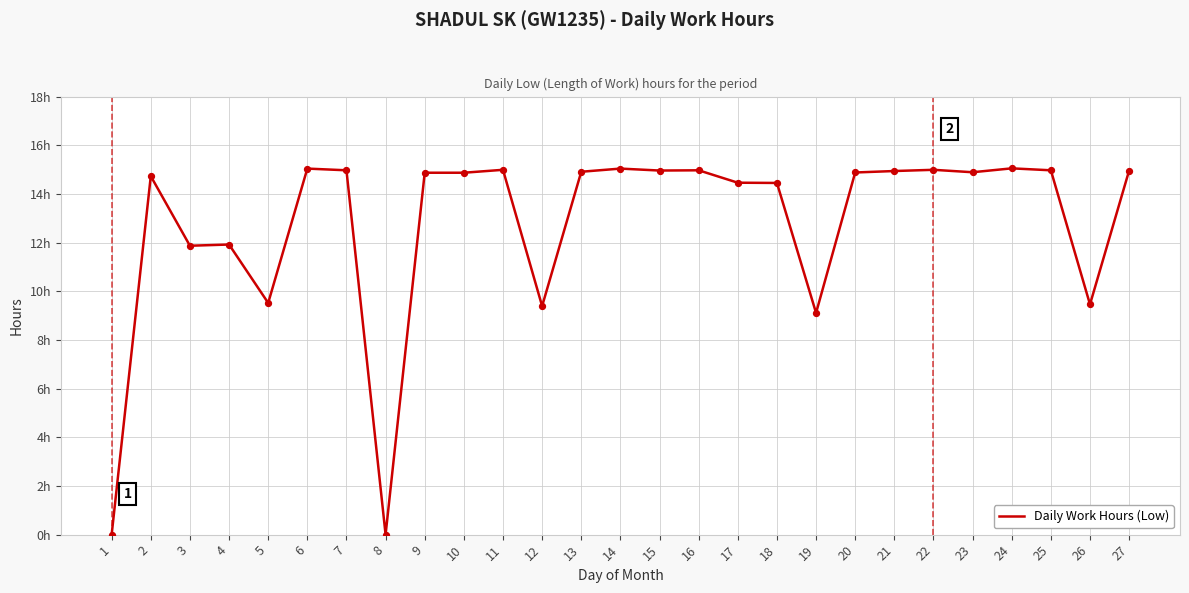

Between 4 and 24, which is larger?

24